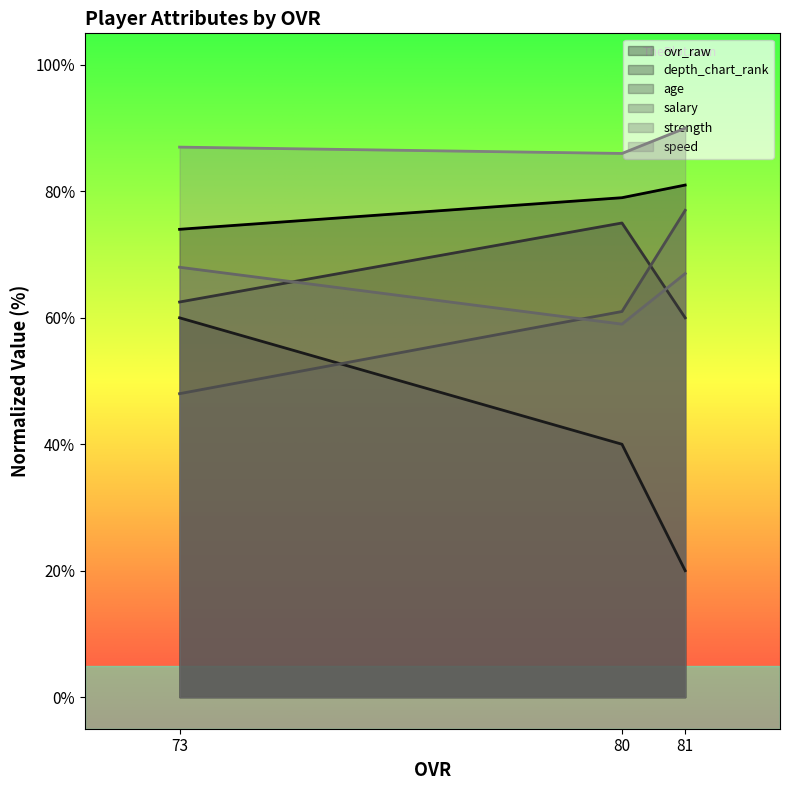

At which label is depth_chart_rank closest to 40?

80